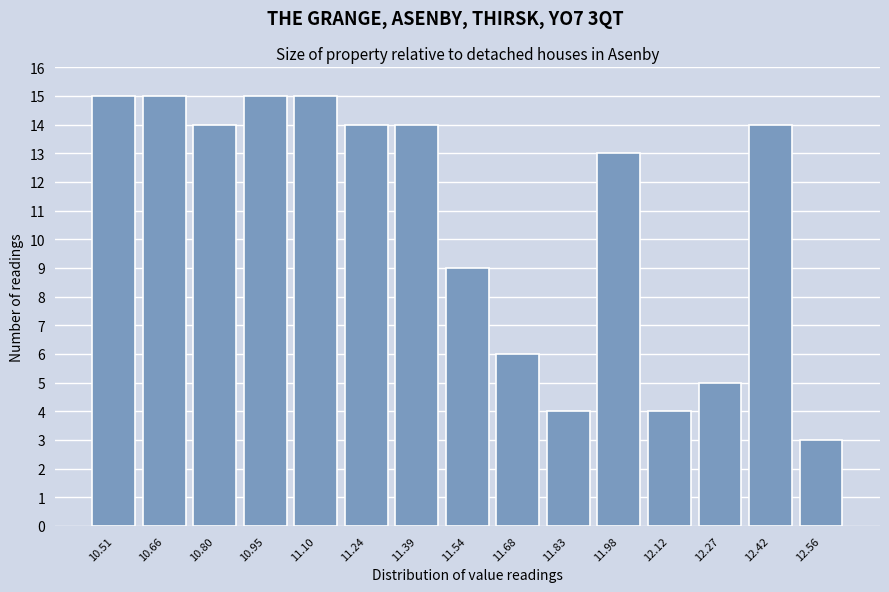

Reading left to right, transcribe all the data shown in this chart.

15	15	14	15	15	14	14	9	6	4	13	4	5	14	3